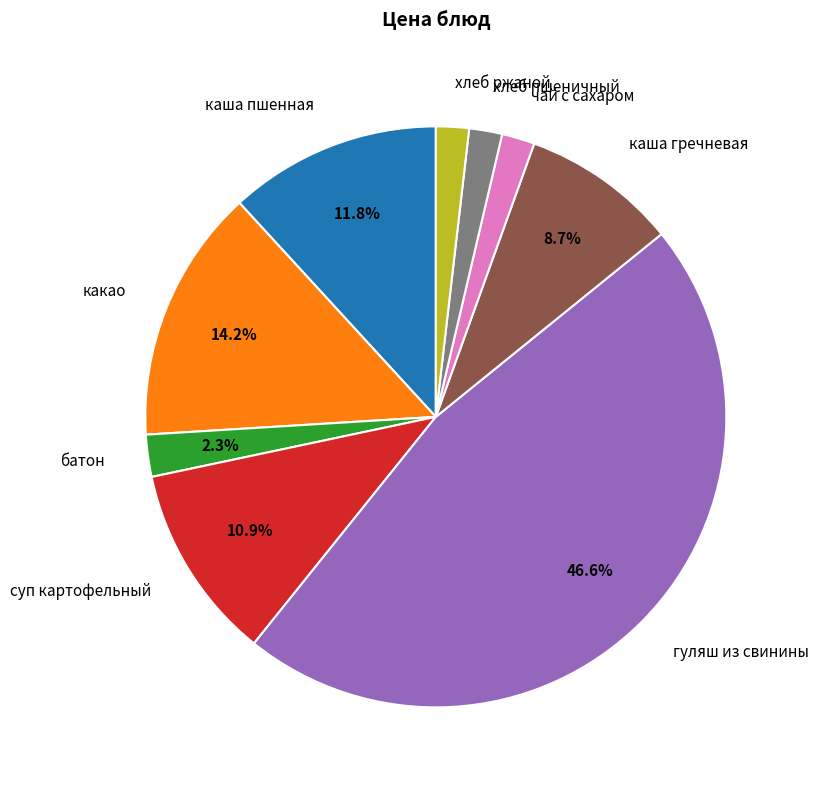

Between чай с сахаром and каша гречневая, which is larger?

каша гречневая